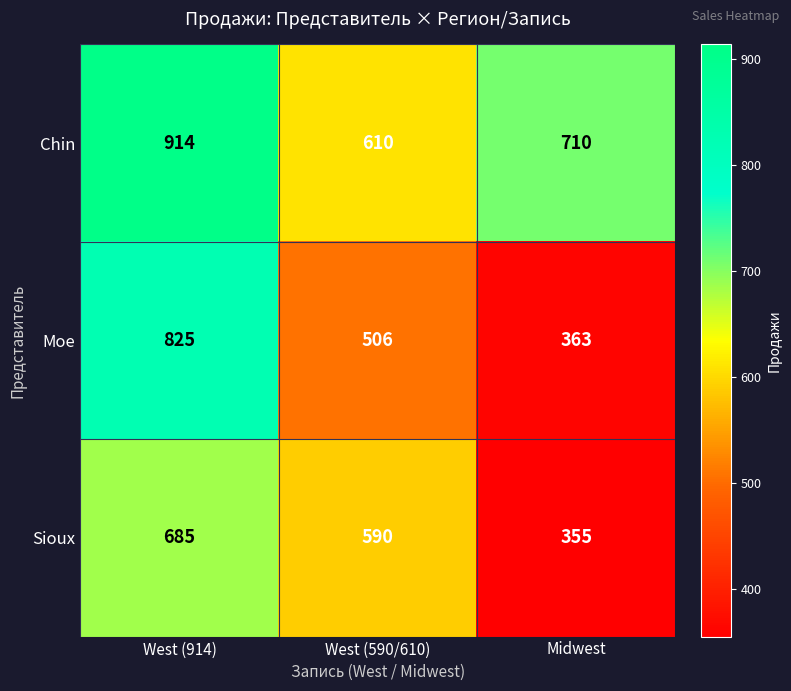

Count the Moe values in the range 363 to 825.

3